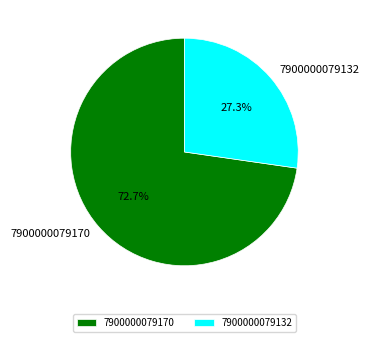

How many segments does this pie chart have?

2